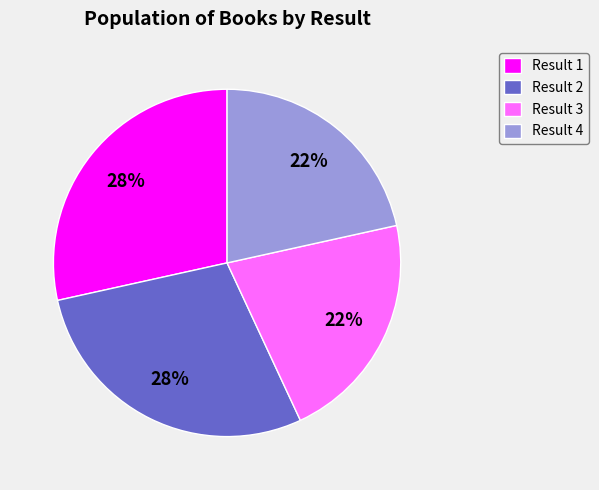

To the nearest percent, what percentage of the pie is Result 3?

22%